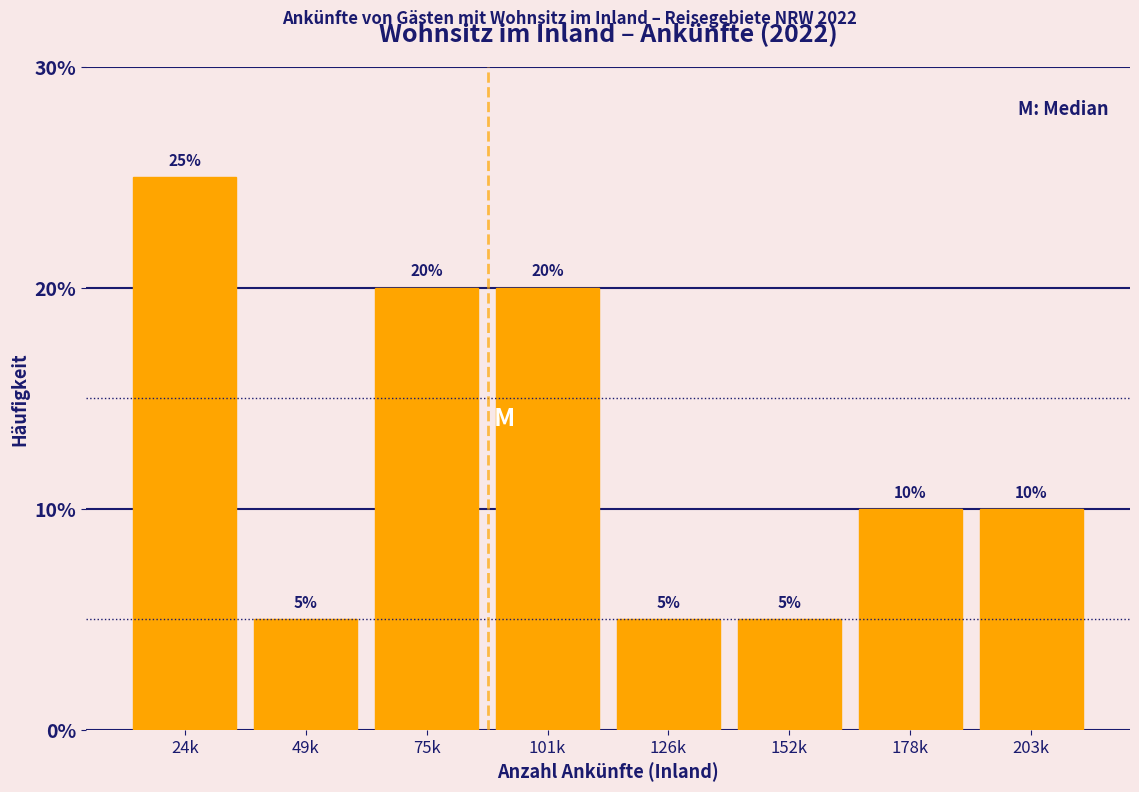

Reading left to right, extract all data points from this chart.

24k=25	49k=5	75k=20	101k=20	126k=5	152k=5	178k=10	203k=10